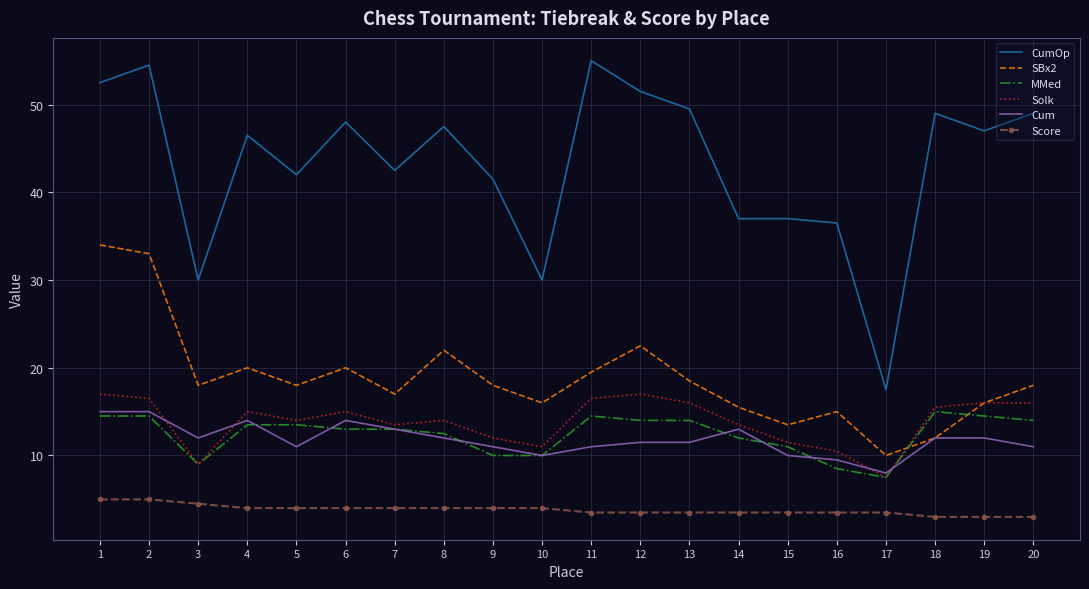

The Solk series shows 24.8 at 13. True or false?

False